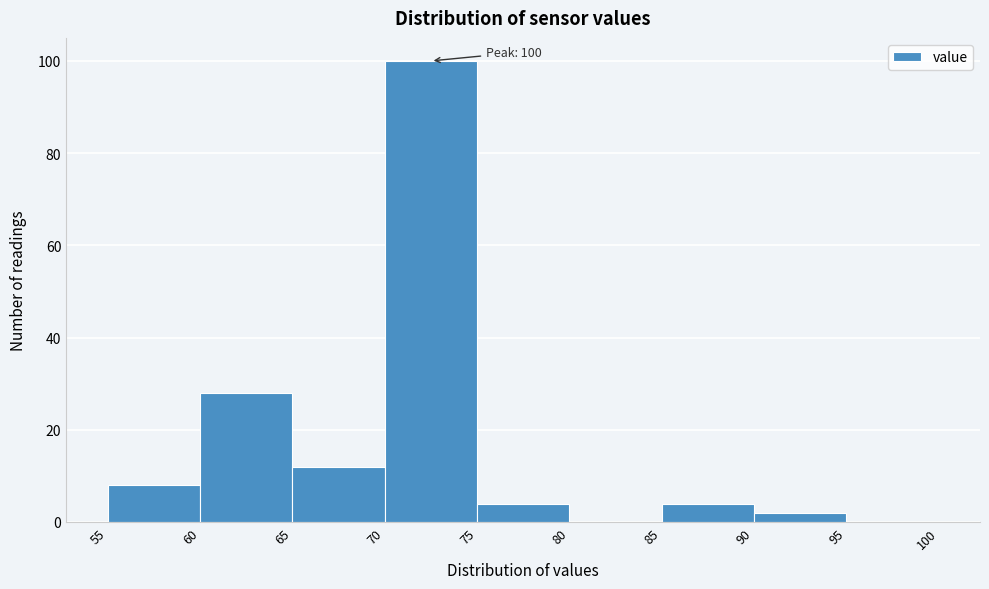

Which range on the x-axis has the tallest bar?

70 to 75